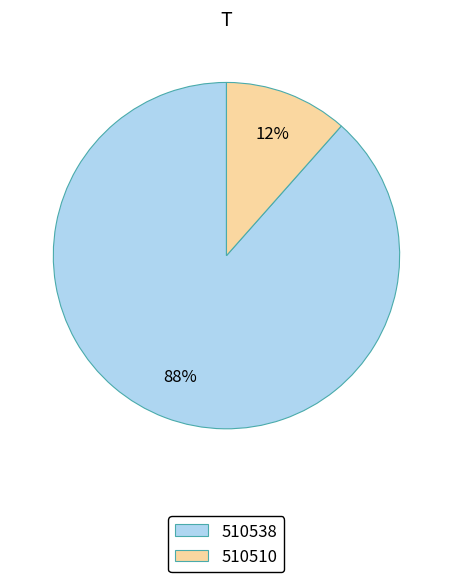

Which slice is the largest?

510538